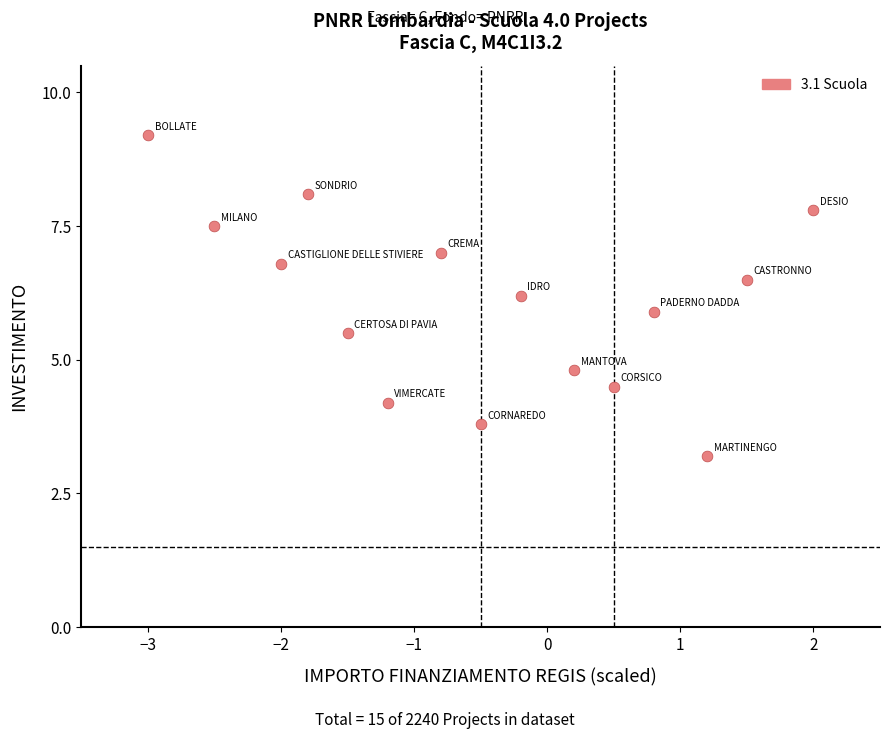

What is the range of X values (max minus min)?

5.0